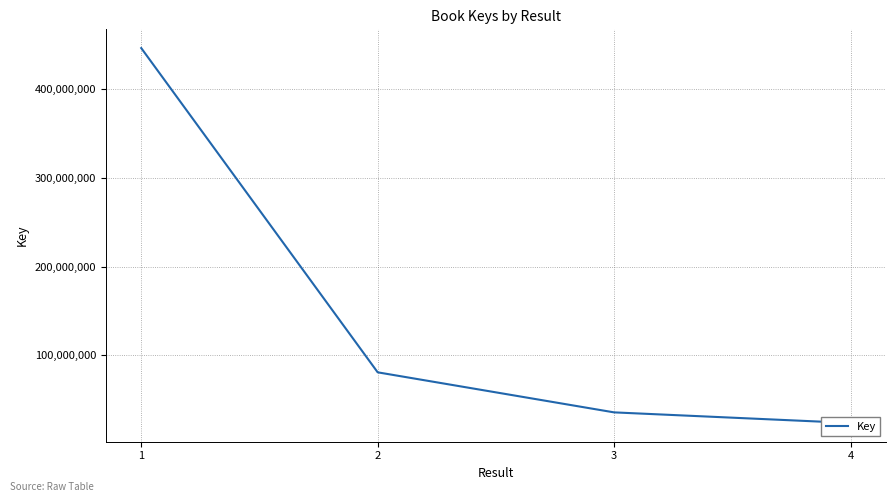

What is the greatest value displayed?

446688505